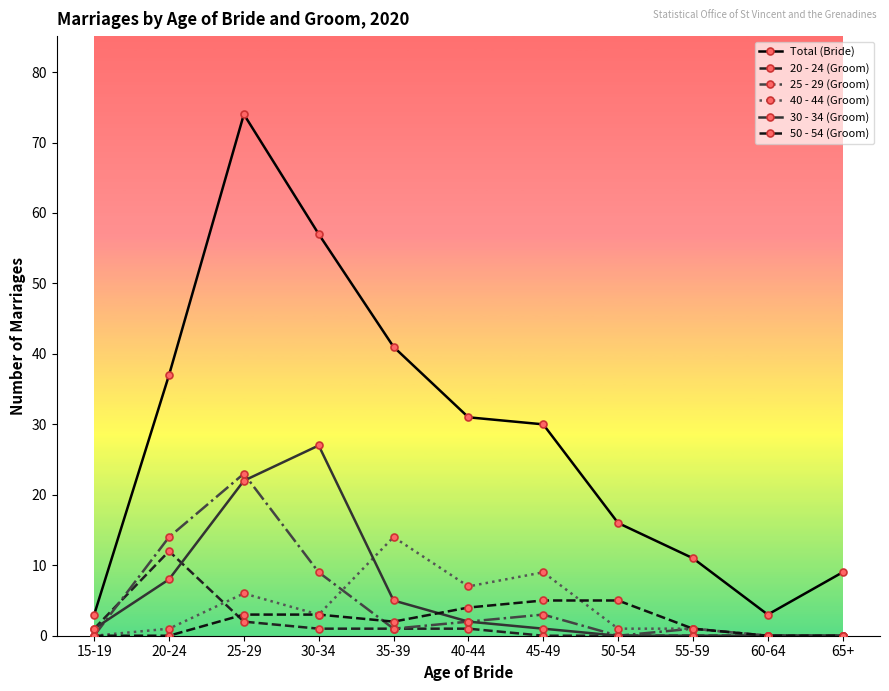

What is the difference between the highest and lowest values at 15-19?

3